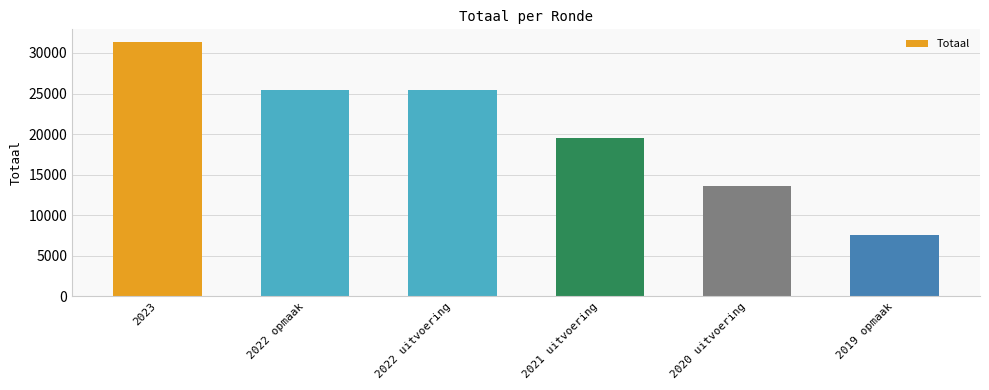

Between 2019 opmaak and 2022 uitvoering, which is larger?

2022 uitvoering